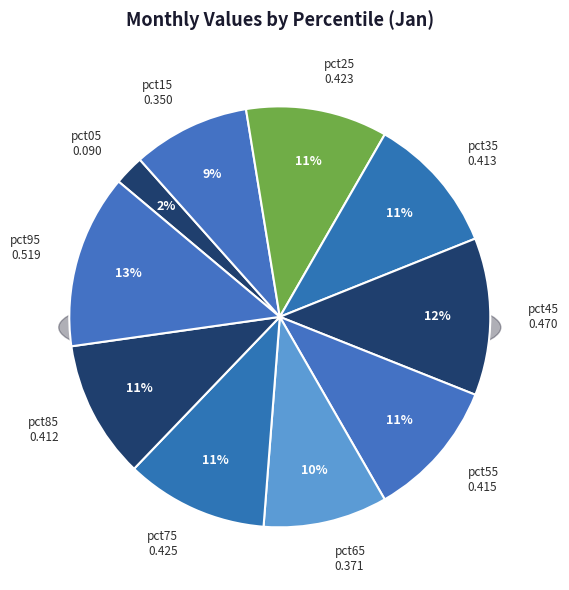

Does pct55 represent more than half of the total?

No